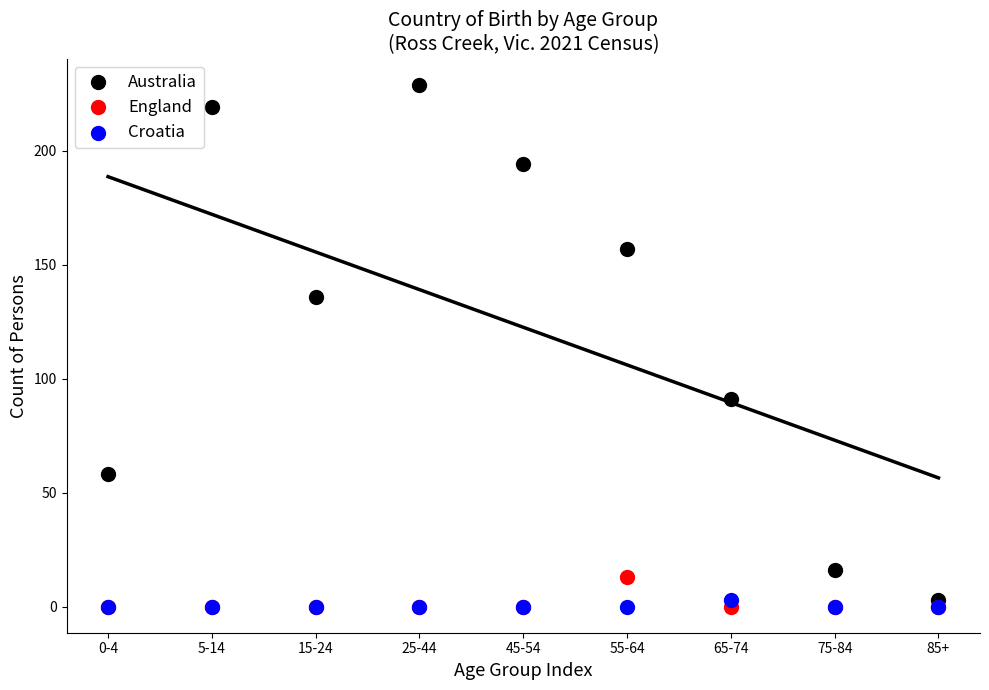

In the Australia series, what Y value is closest to 116?

136